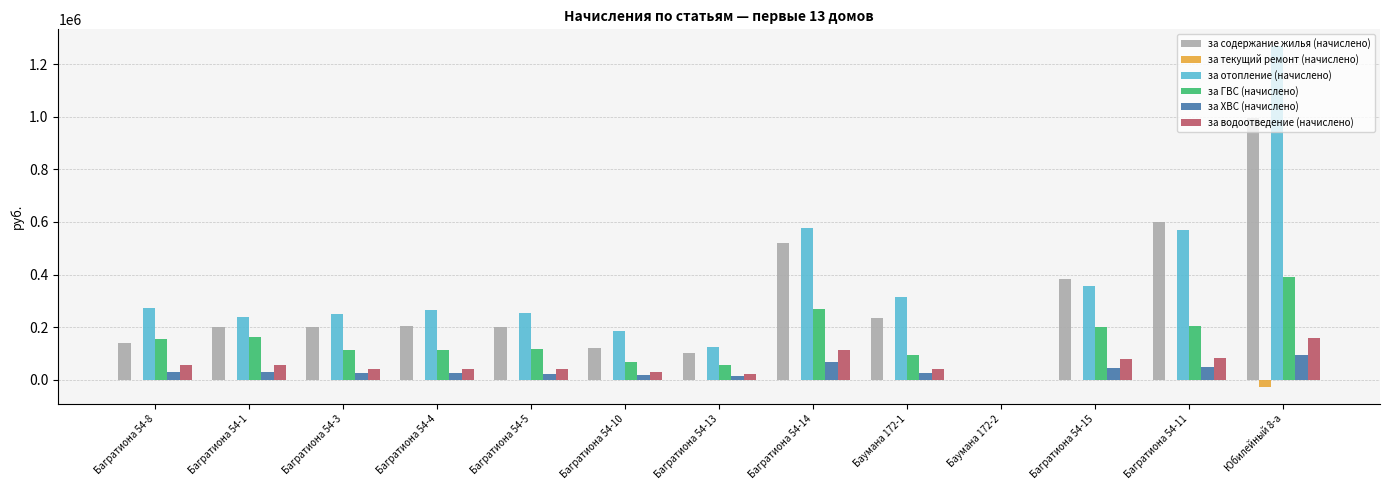

The value of за текущий ремонт (начислено) at Багратиона 54-13 is 0.0. True or false?

True